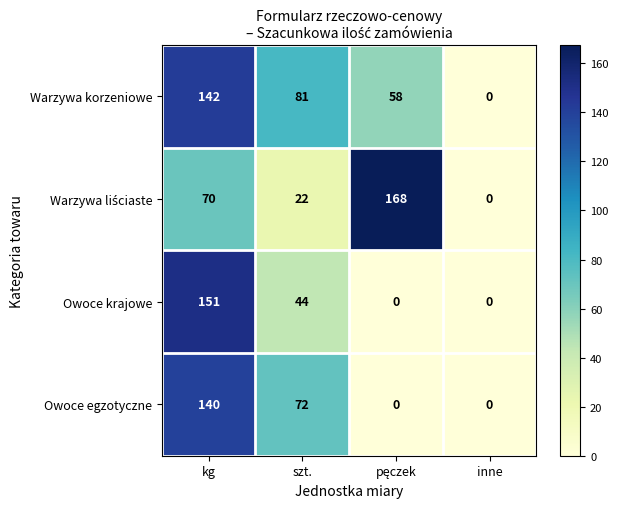

At which category is the sum across all series the highest?

kg